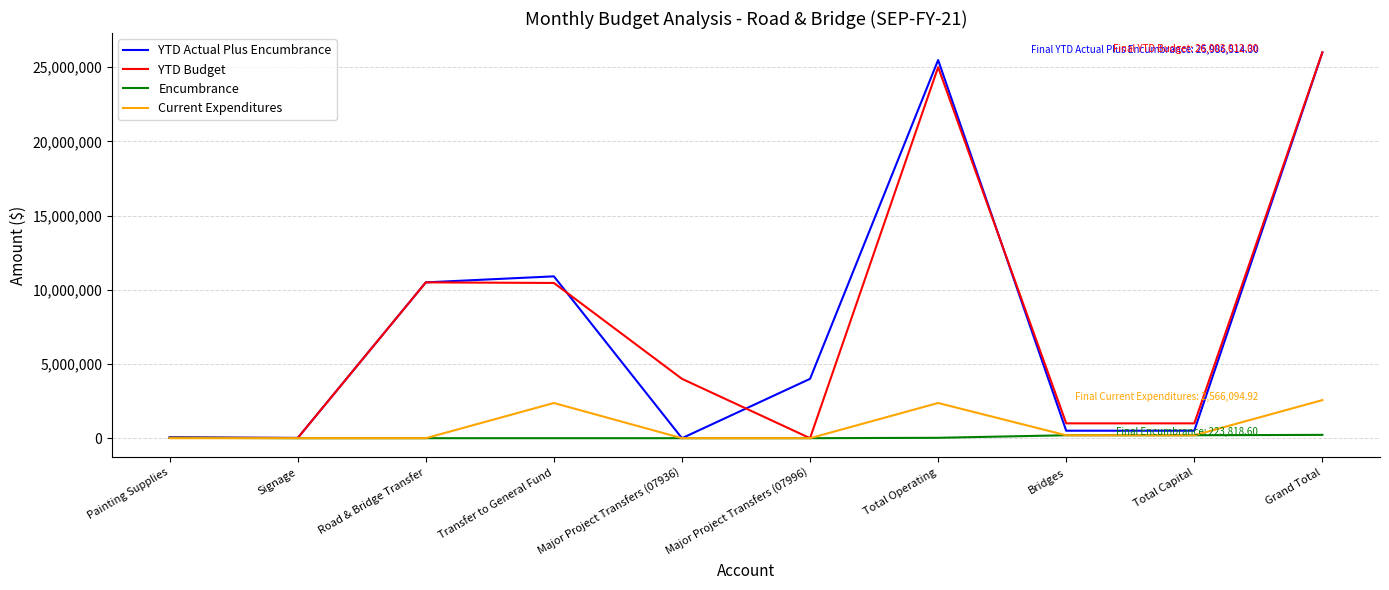

Does the chart have visible grid lines?

Yes